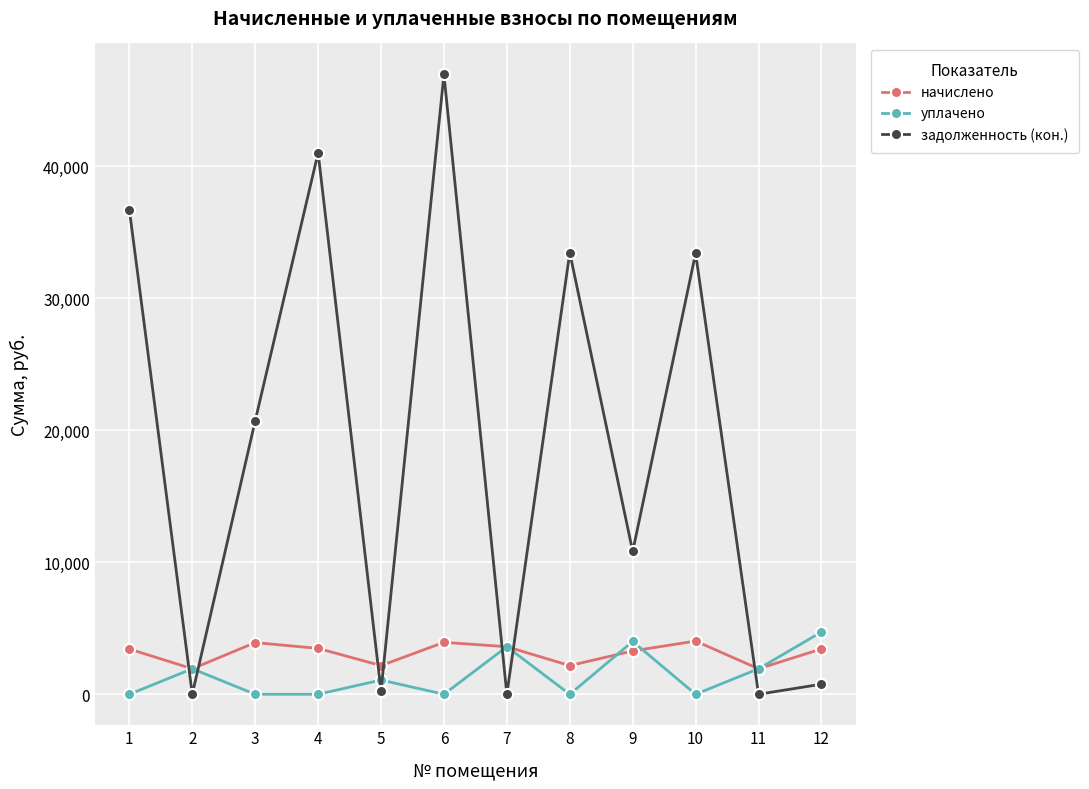

The value of уплачено at 7 is 6392.9. True or false?

False